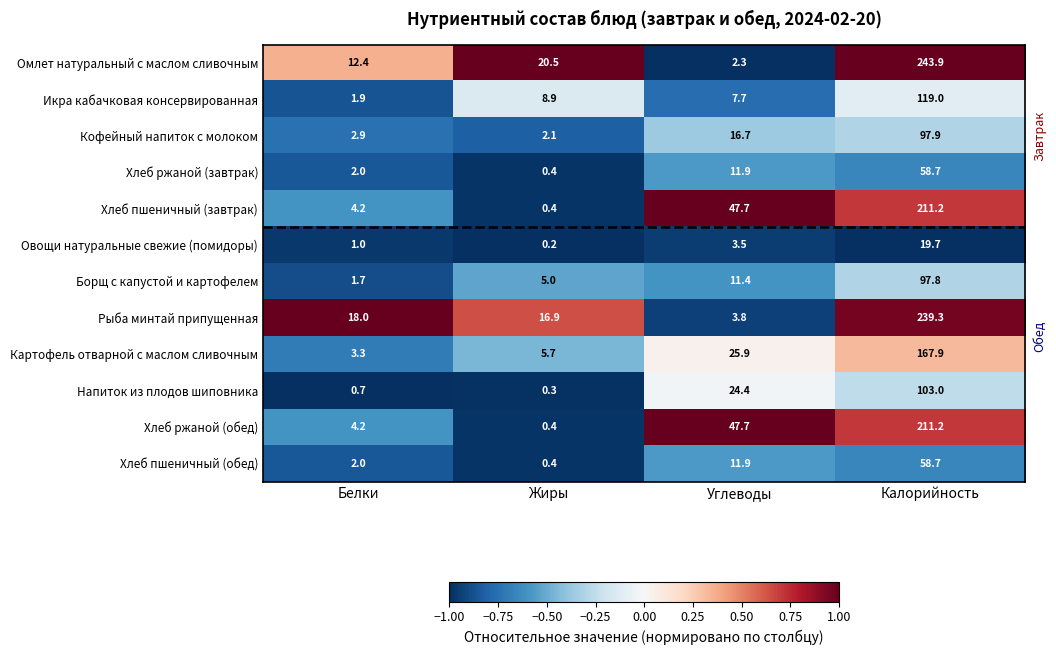

List the labels in order of Напиток из плодов шиповника value, smallest first.

Жиры, Белки, Углеводы, Калорийность